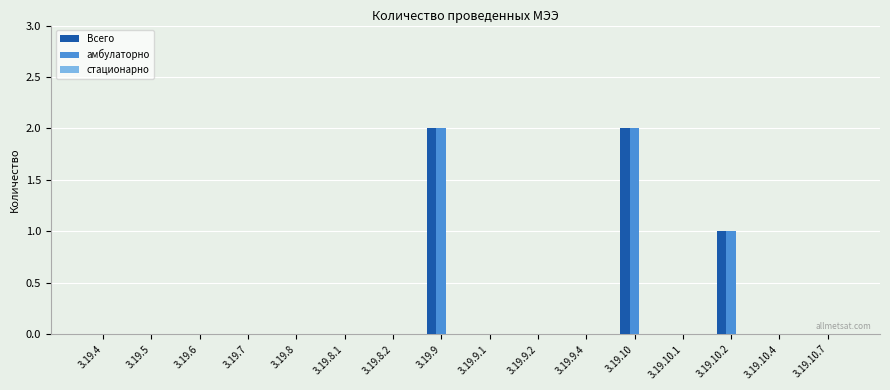

The value of амбулаторно at 3.19.9 is 2. True or false?

True